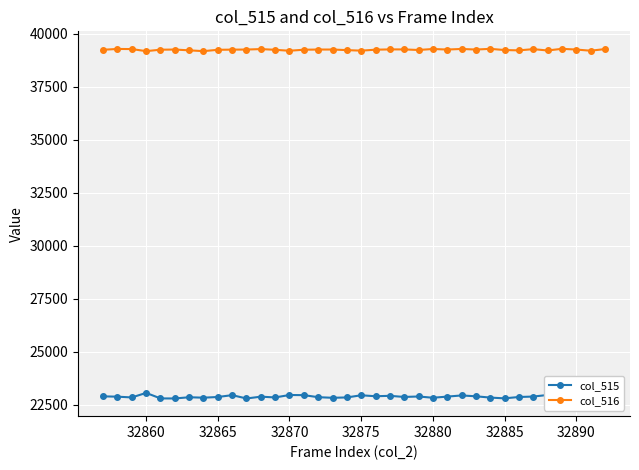

List the series in order of their peak value, highest first.

col_516, col_515